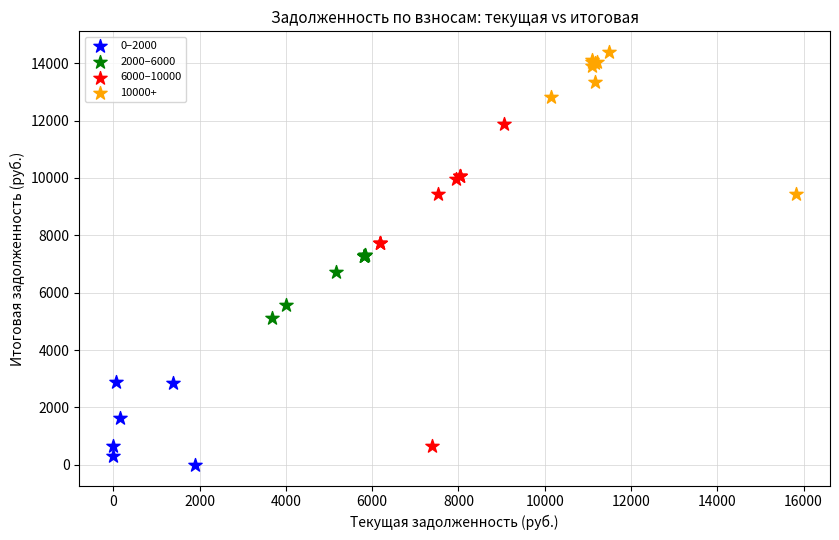

Which series contains the highest Y value?

10000+